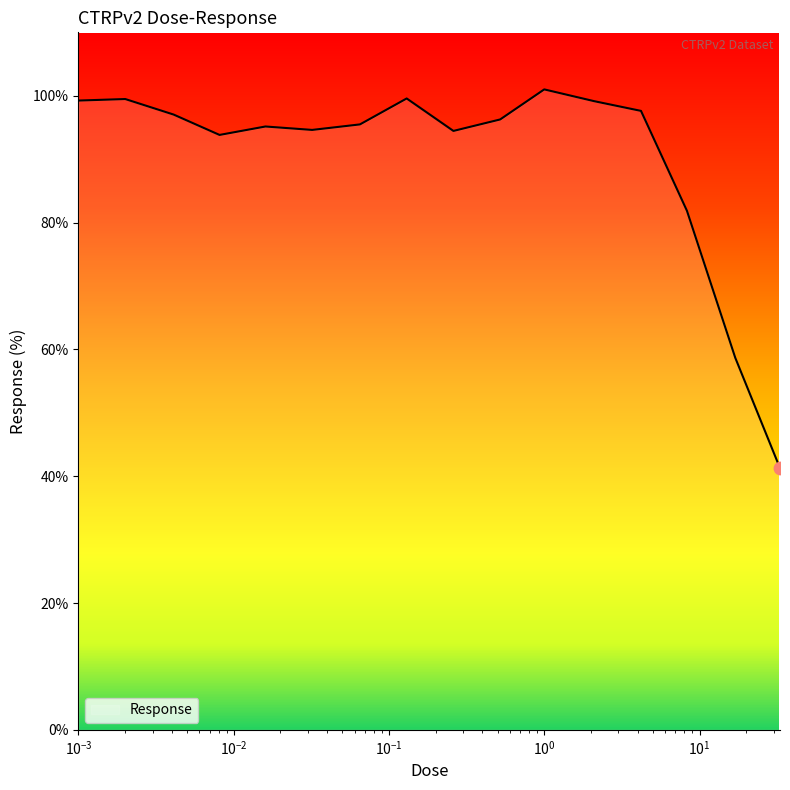

What is the greatest value displayed?

101.0